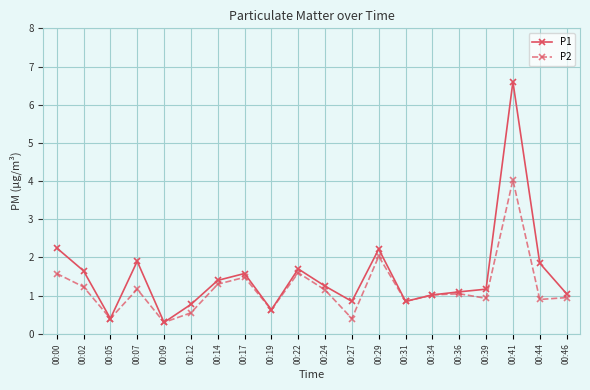

Between 00:17 and 00:36, which series saw the biggest shift?

P1